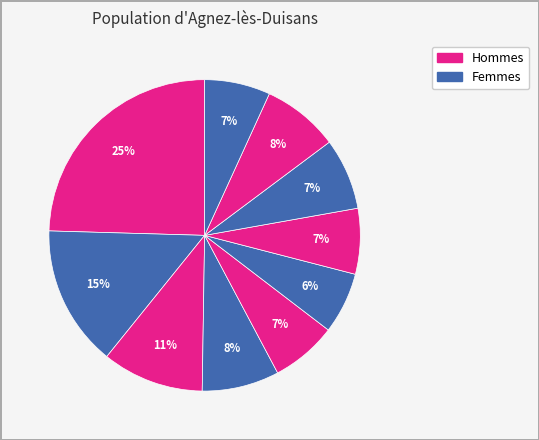

How many segments does this pie chart have?

10